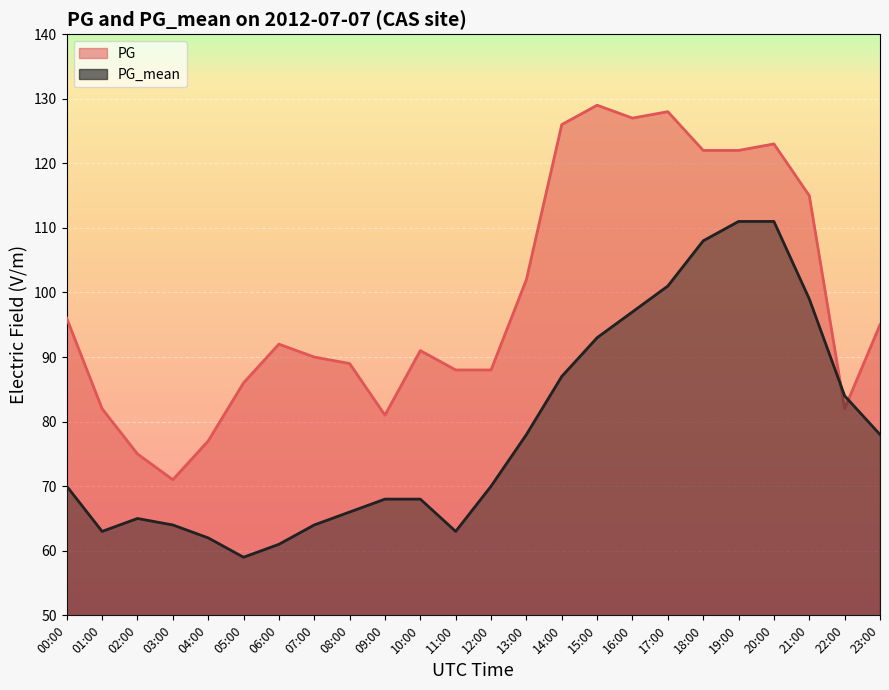

Reading right to left, what are all the values shown in this chart?

PG: 95	82	115	123	122	122	128	127	129	126	102	88	88	91	81	89	90	92	86	77	71	75	82	96
PG_mean: 78	84	99	111	111	108	101	97	93	87	78	70	63	68	68	66	64	61	59	62	64	65	63	70